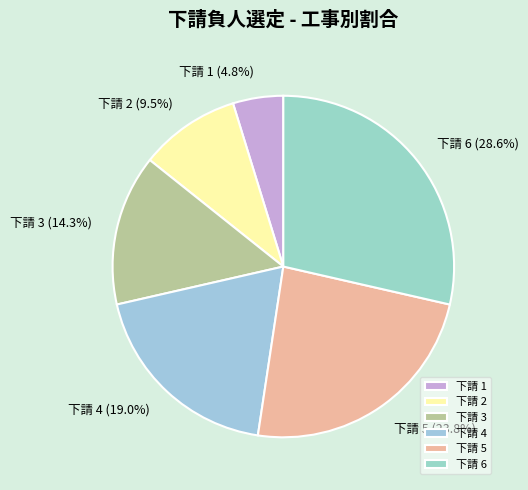

How many slices are in this pie chart?

6